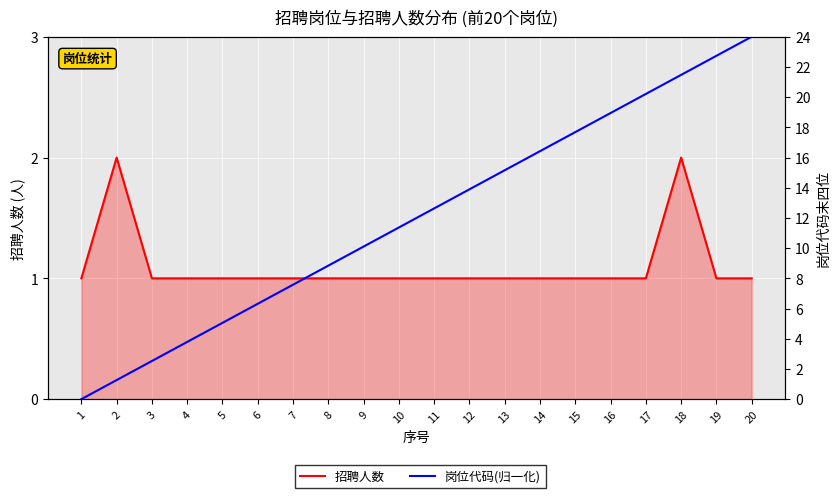

Which series has the largest total across all categories?

岗位代码(归一化)